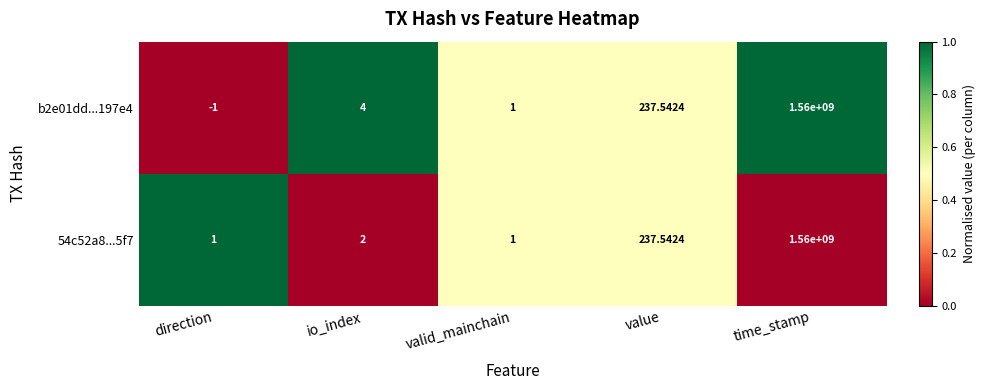

At which category is the sum across all series the highest?

time_stamp